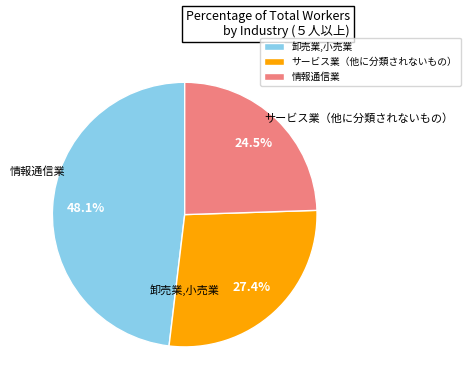

To the nearest percent, what is the average slice percentage?

33%